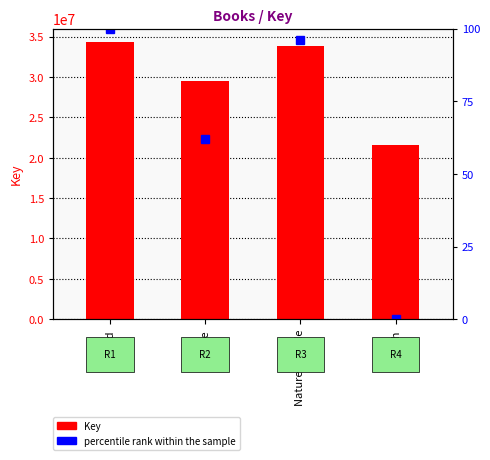

Is it true that Key equals 21637585.0 at Rash?

True